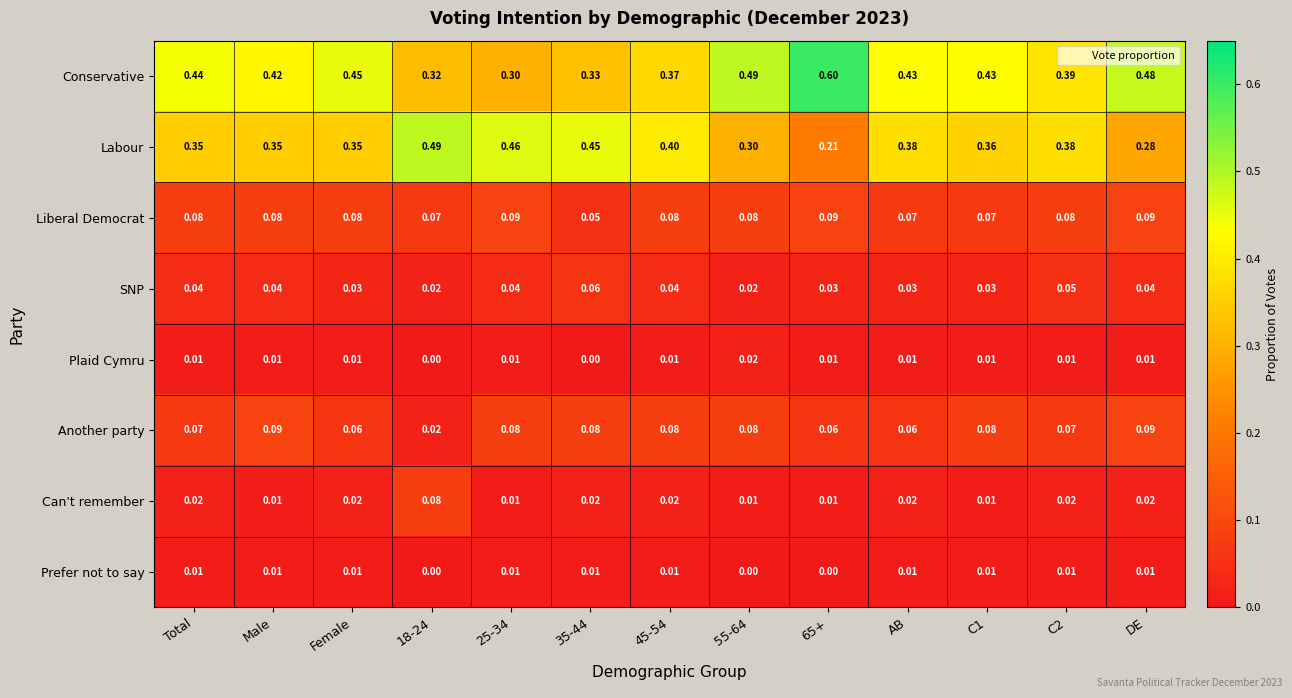

Which series has the largest total across all categories?

Conservative